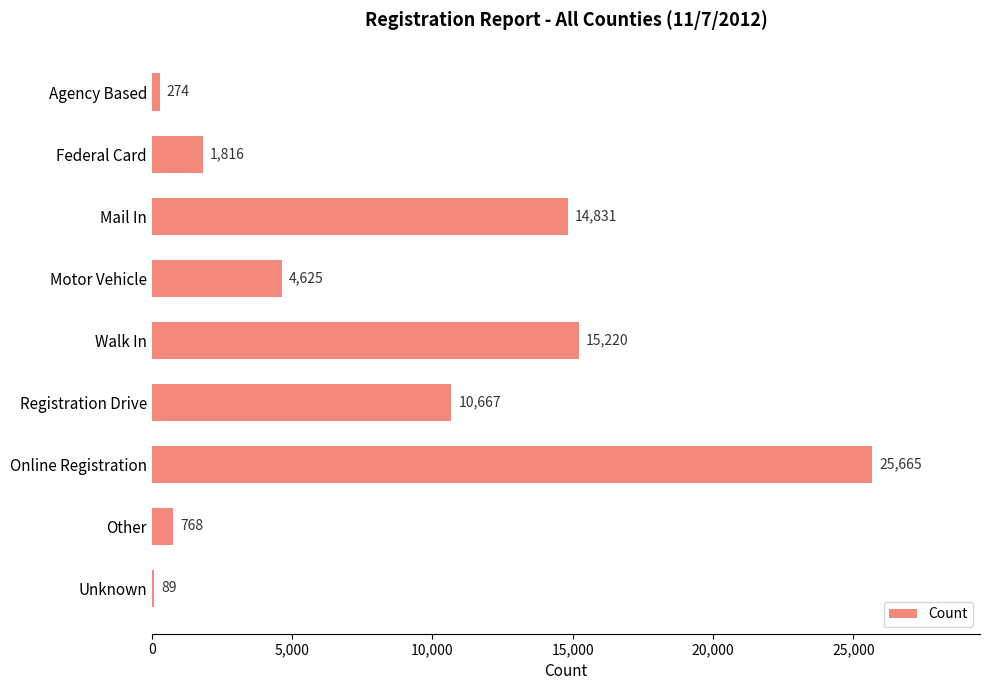

Rank the categories by value from highest to lowest.

Online Registration, Walk In, Mail In, Registration Drive, Motor Vehicle, Federal Card, Other, Agency Based, Unknown